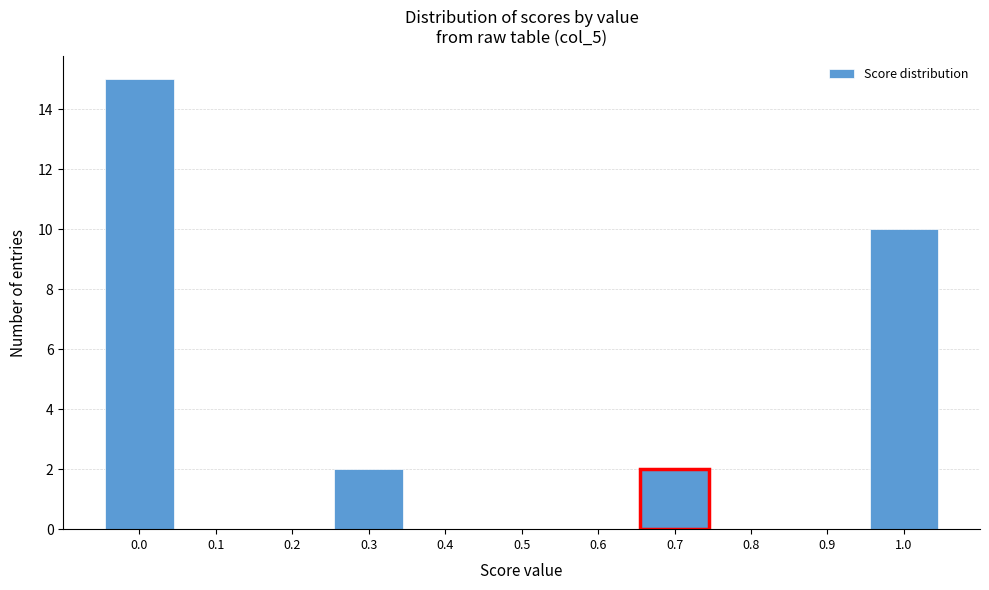

Reading right to left, extract all data points from this chart.

1.0=10	0.9=0	0.8=0	0.7=2	0.6=0	0.5=0	0.4=0	0.3=2	0.2=0	0.1=0	0.0=15